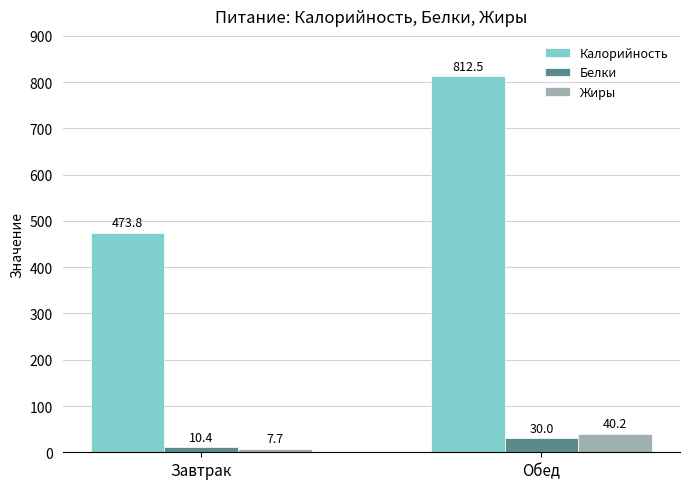

At which category is the sum across all series the highest?

Обед